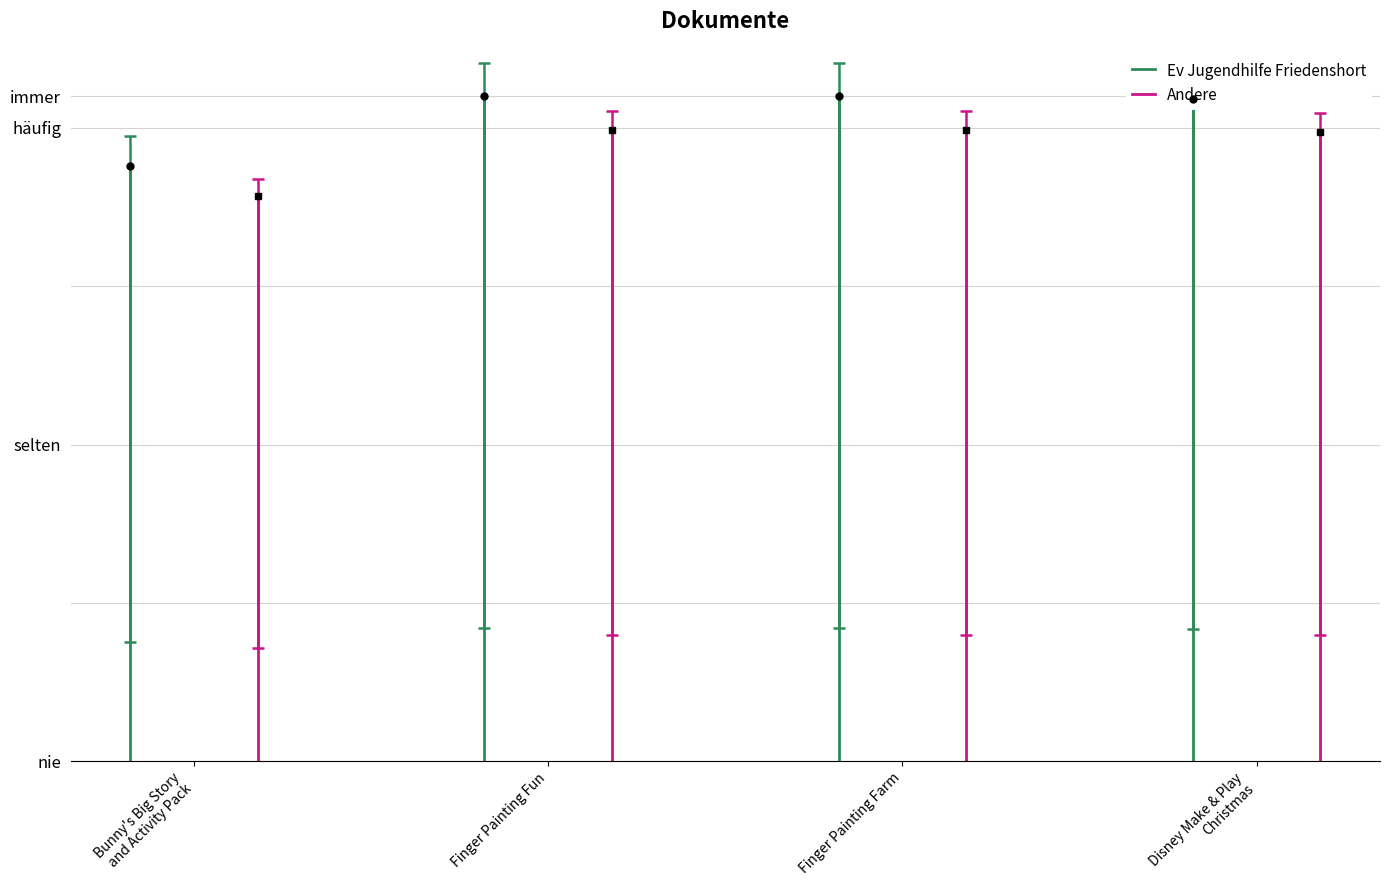

Is the value of Andere at Finger Painting Fun greater than the value of Ev Jugendhilfe Friedenshort at Bunny's Big Story
and Activity Pack?

Yes